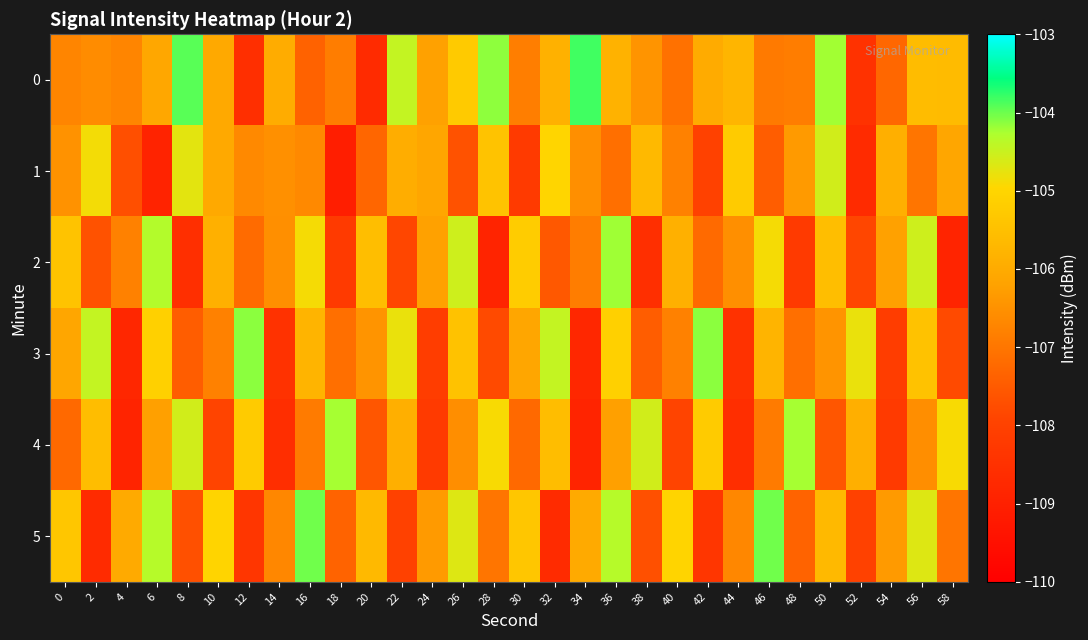

What is the smallest value displayed?

-109.1